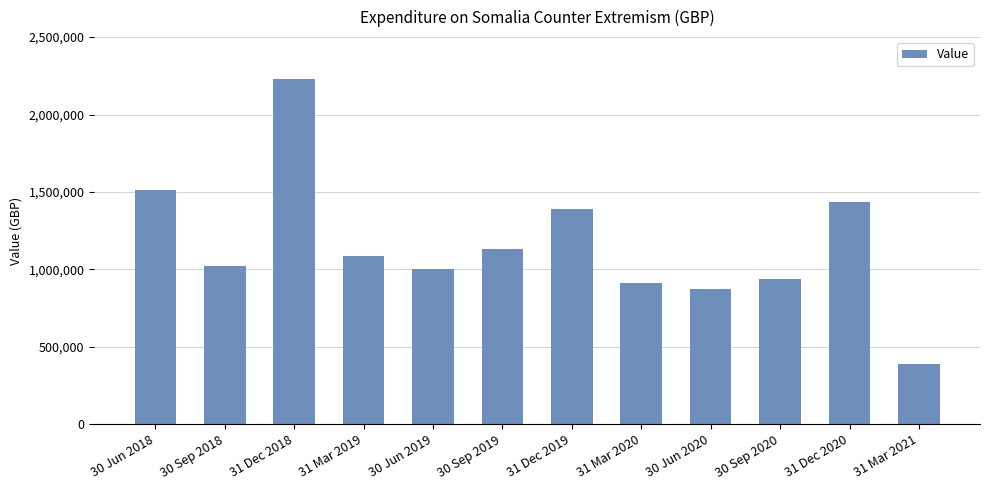

The value at 31 Mar 2019 is 1085836.0. True or false?

True